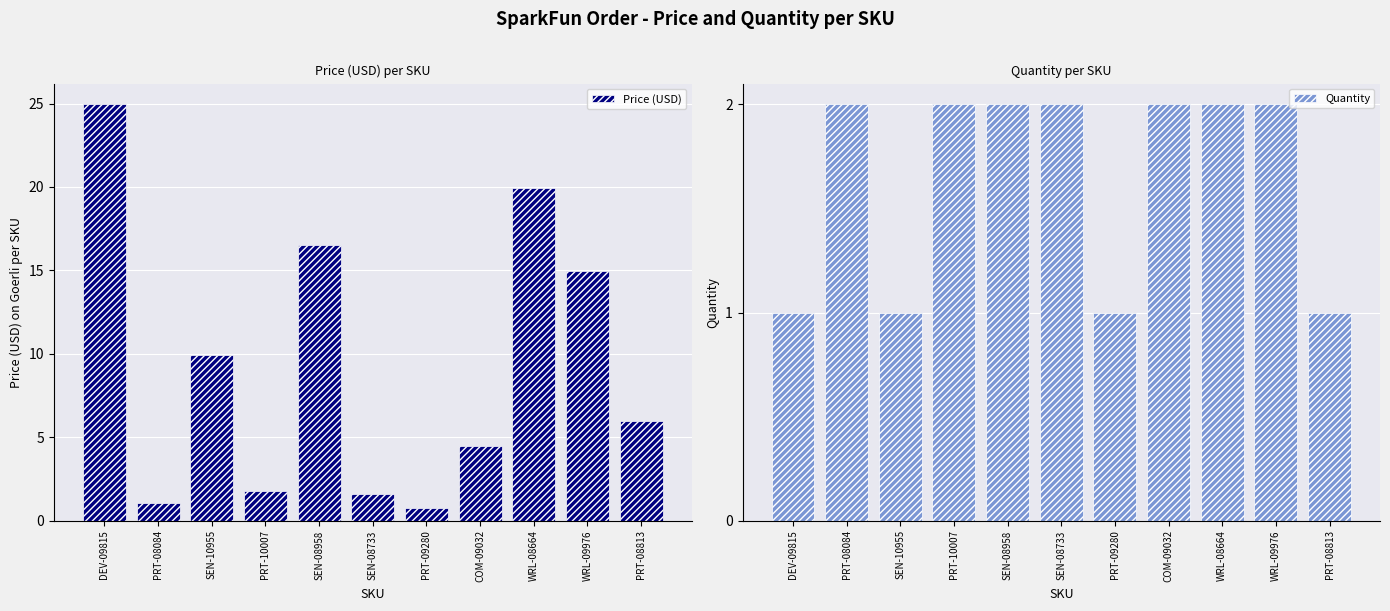

Where is Price (USD) nearest to the value 12?

SEN-10955